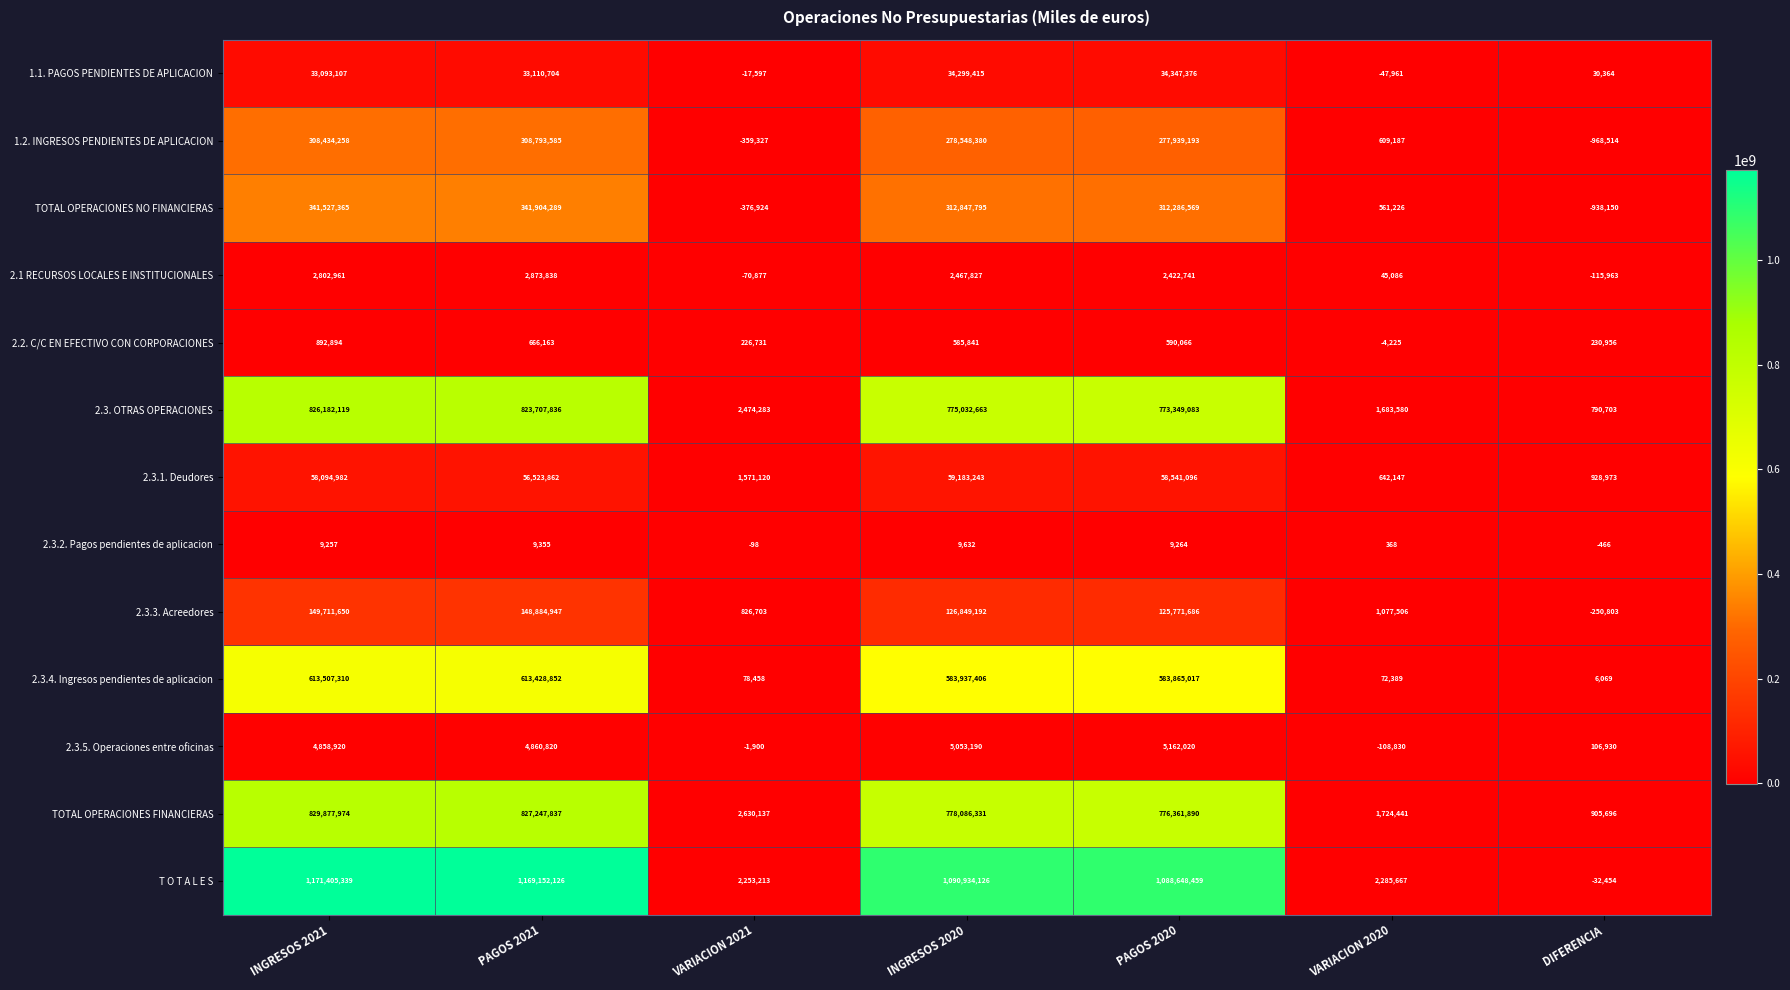

Count the number of data series in this chart.

13